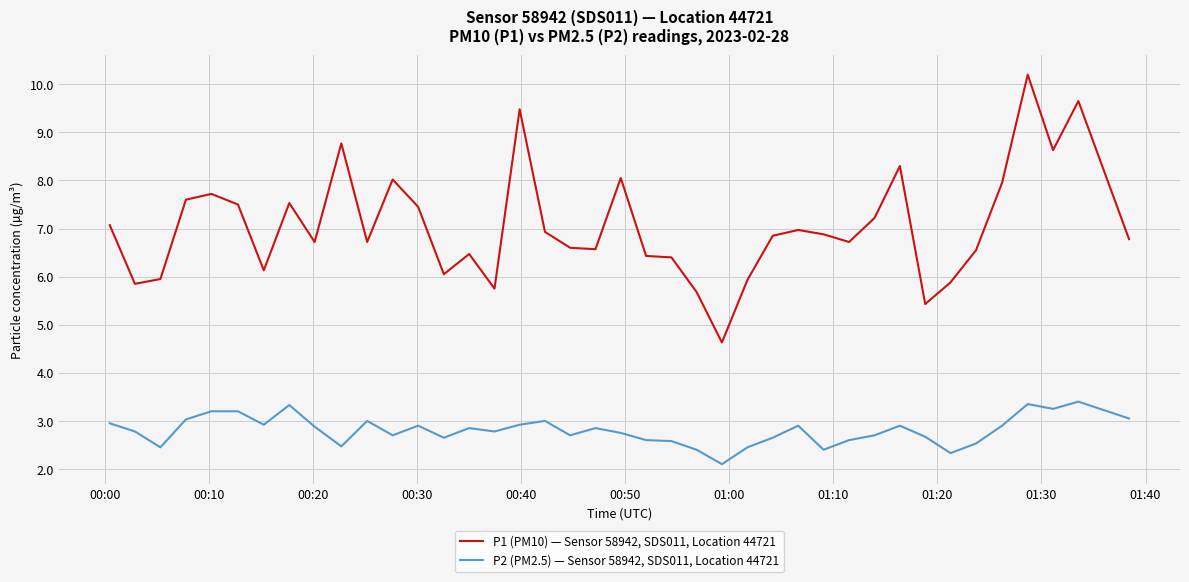

Which series has the largest total across all categories?

P1 (PM10) — Sensor 58942, SDS011, Location 44721